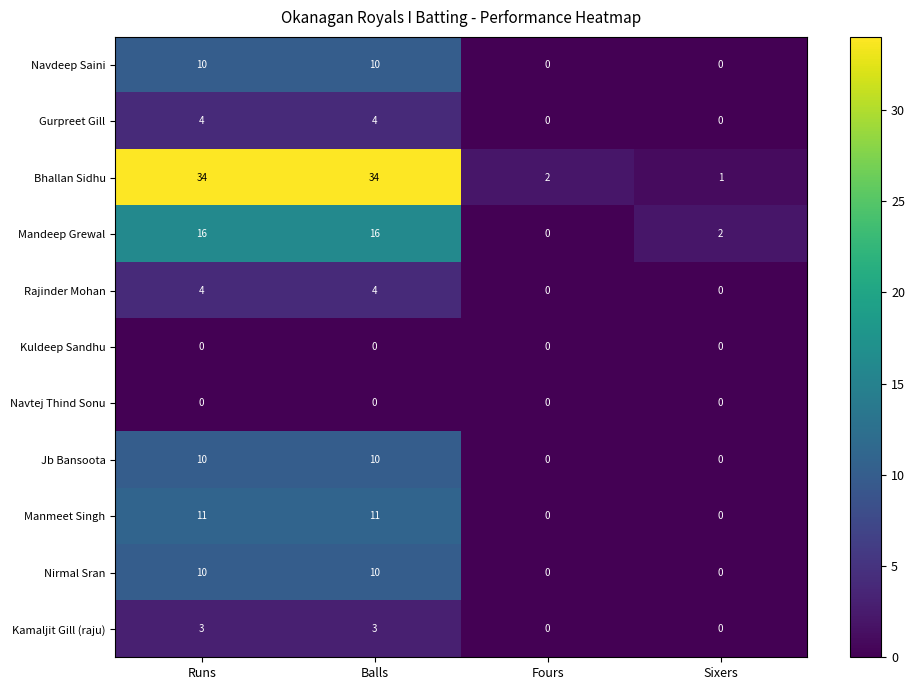

What is the total value across all series at Balls?

102